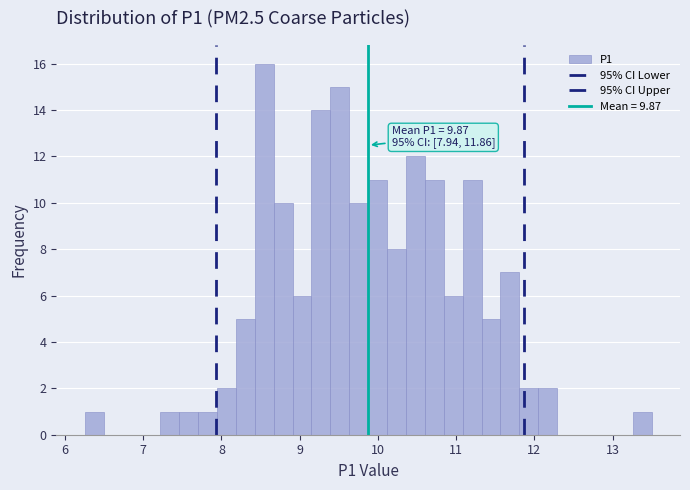

Around what value on the x-axis is the tallest bar? Give the approximate position of its centre, as read against the axis.

8.5